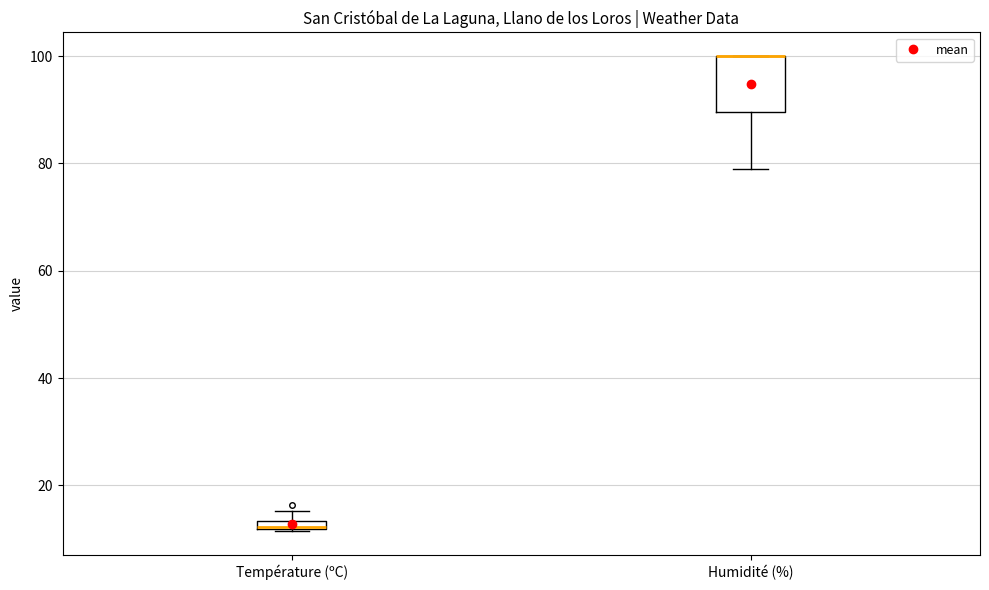

Where is the lower edge of the box for Température (ºC) on the y-axis? The values are not printed on the chart, so give them approximately, as read against the axis.

12